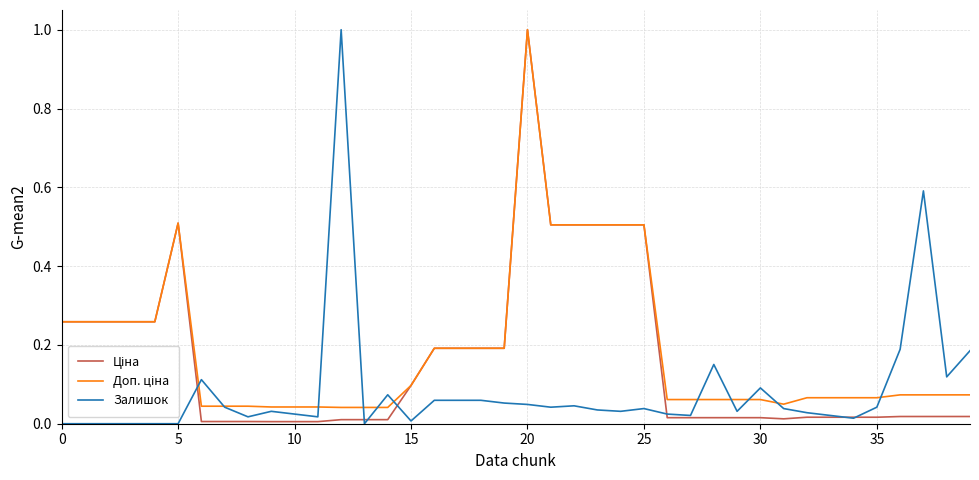

What is the greatest value displayed?

1.0